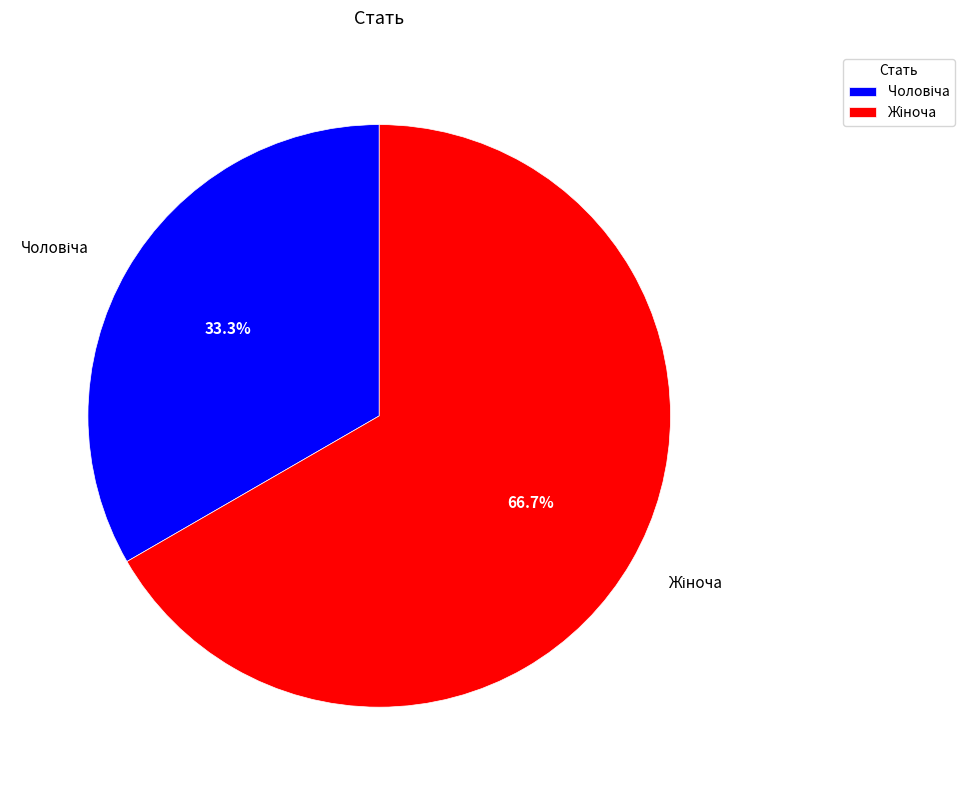

How many slices are in this pie chart?

2